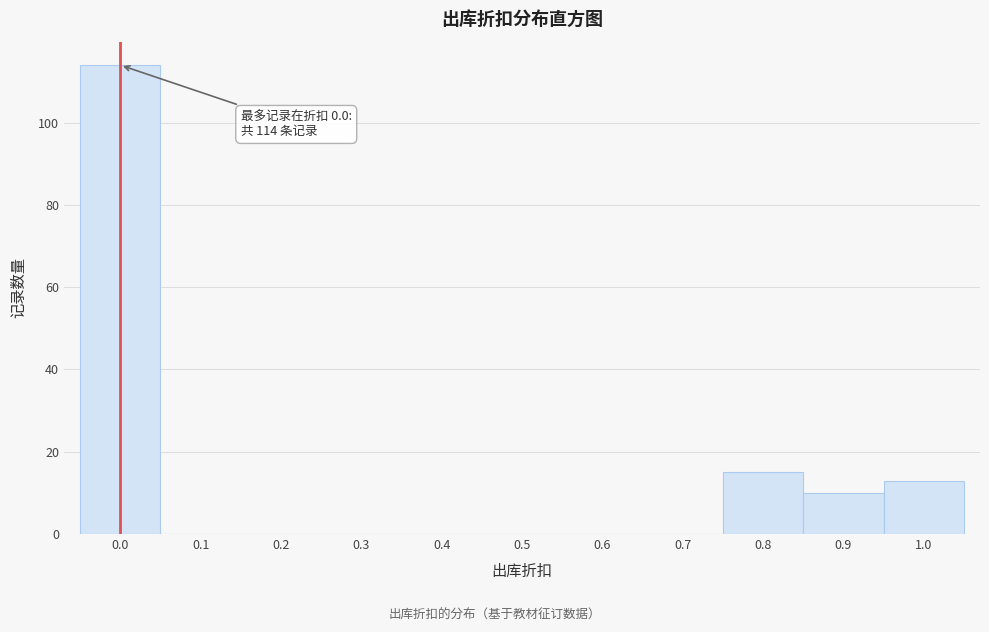

Reading left to right, what are all the values shown in this chart?

0.0=114	0.1=0	0.2=0	0.3=0	0.4=0	0.5=0	0.6=0	0.7=0	0.8=15	0.9=10	1.0=13